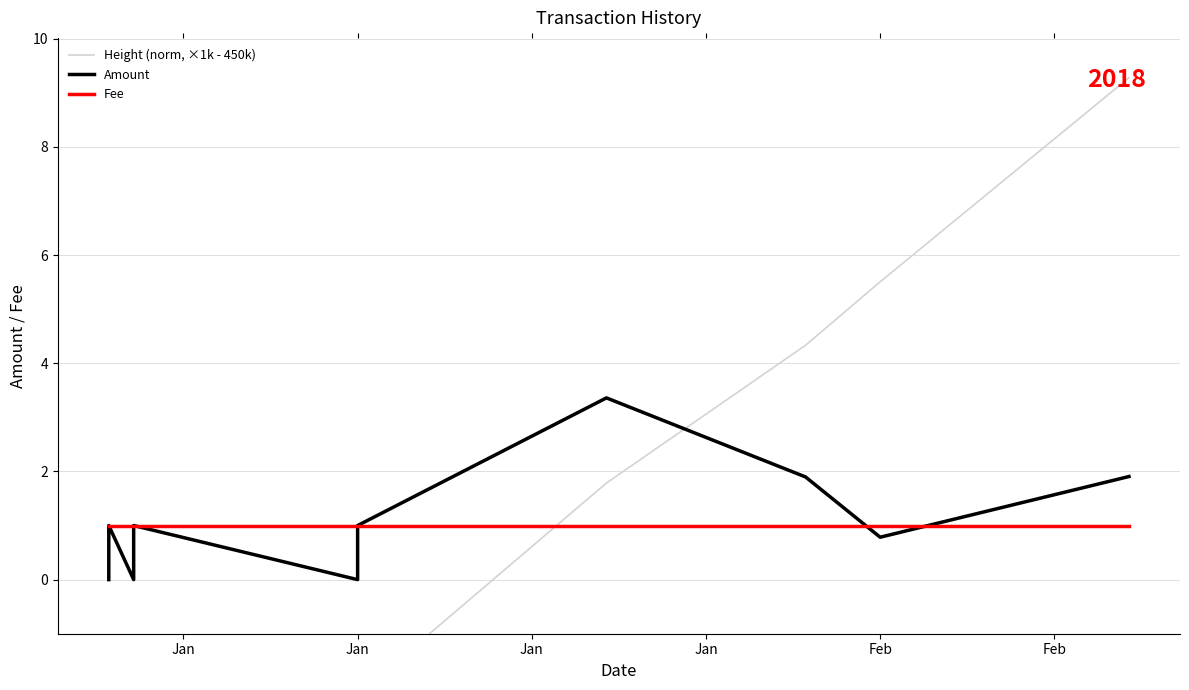

How many interior local valleys does the Amount series have?

3